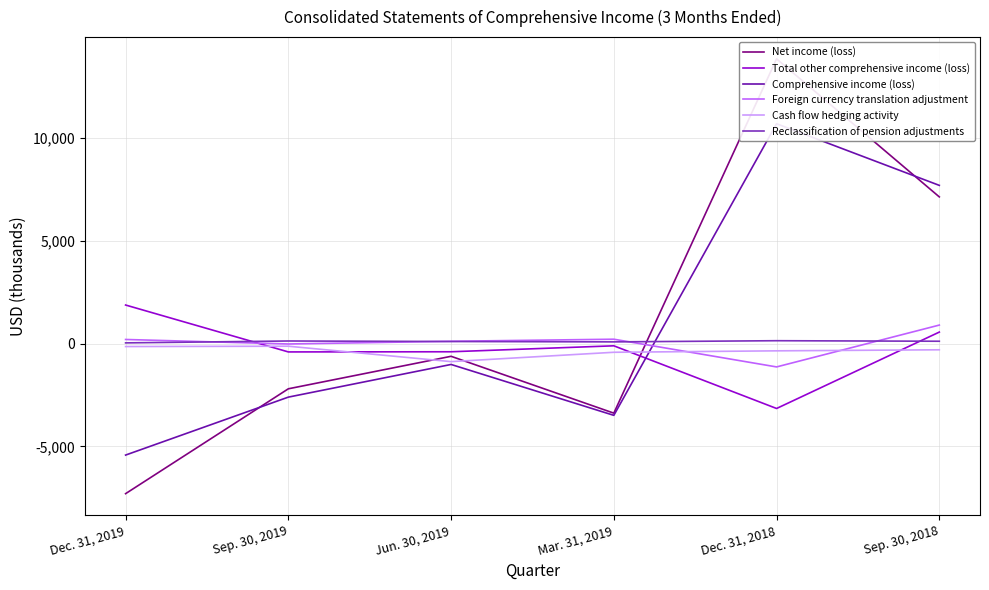

What is the average value of the Net income (loss) series?

1249